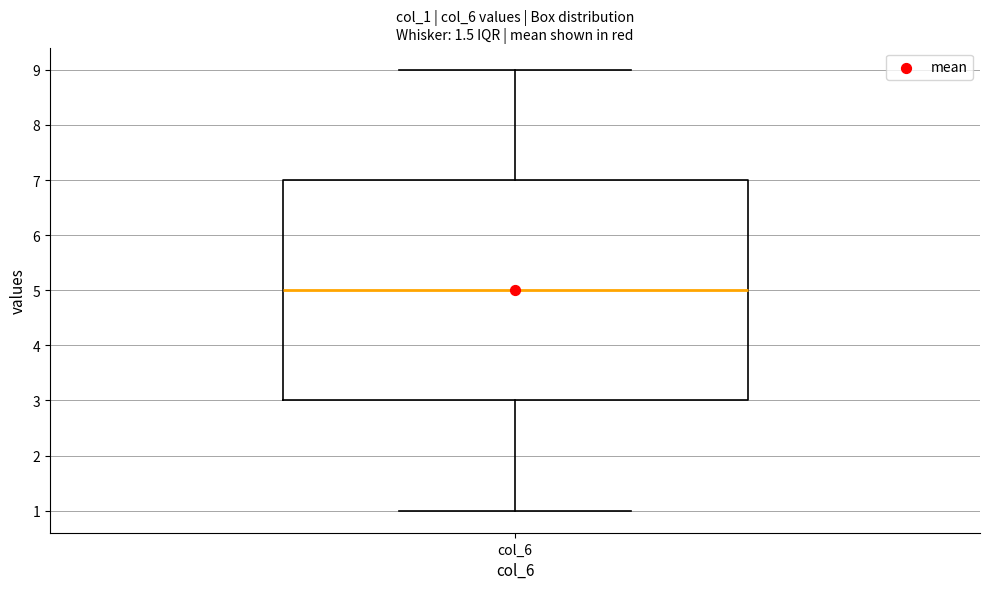

Transcribe this box plot: give where the median line is, the range the box spans, and where the two whiskers end, as read against the y-axis. The values are not printed on the chart, so give them approximately, as read against the axis.

median 5, box 3 to 7, whiskers 1 to 9